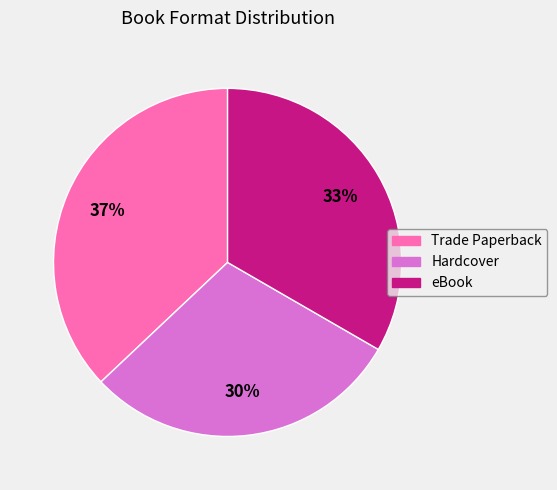

To the nearest percent, what portion does eBook represent?

33%